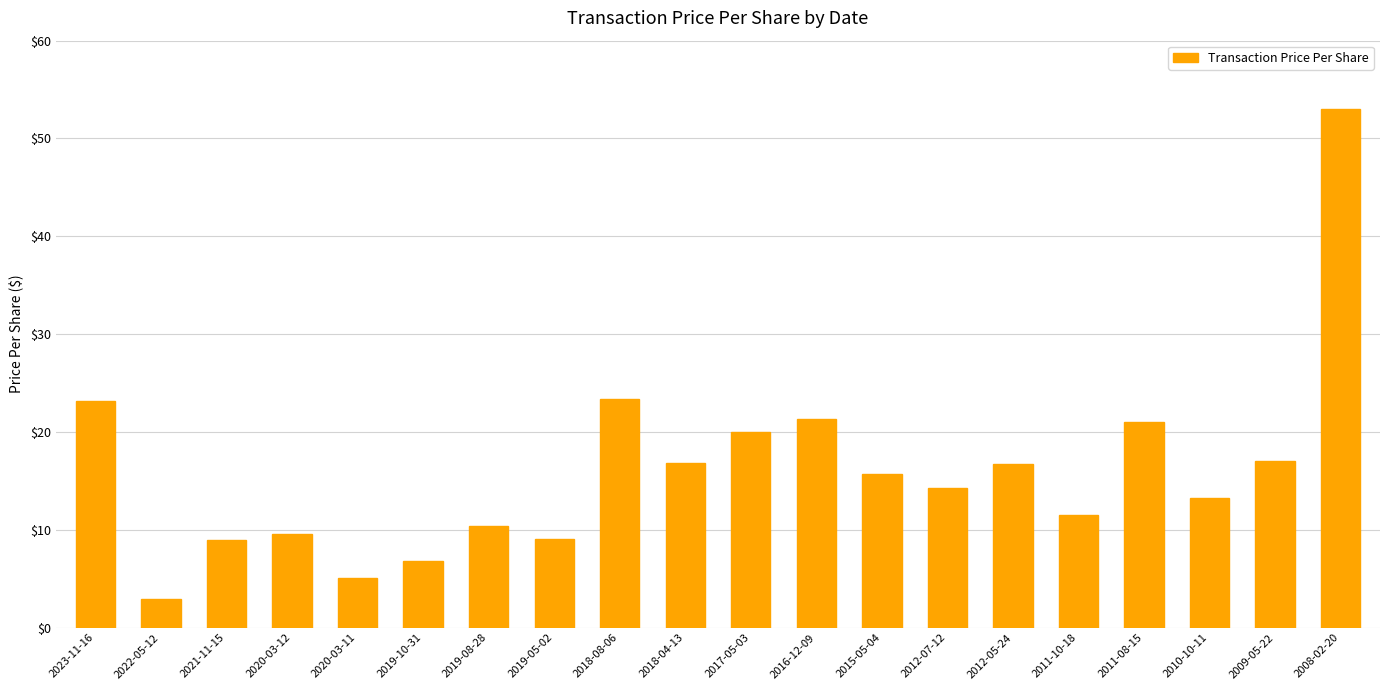

At which label does the data first exceed 15?

2023-11-16